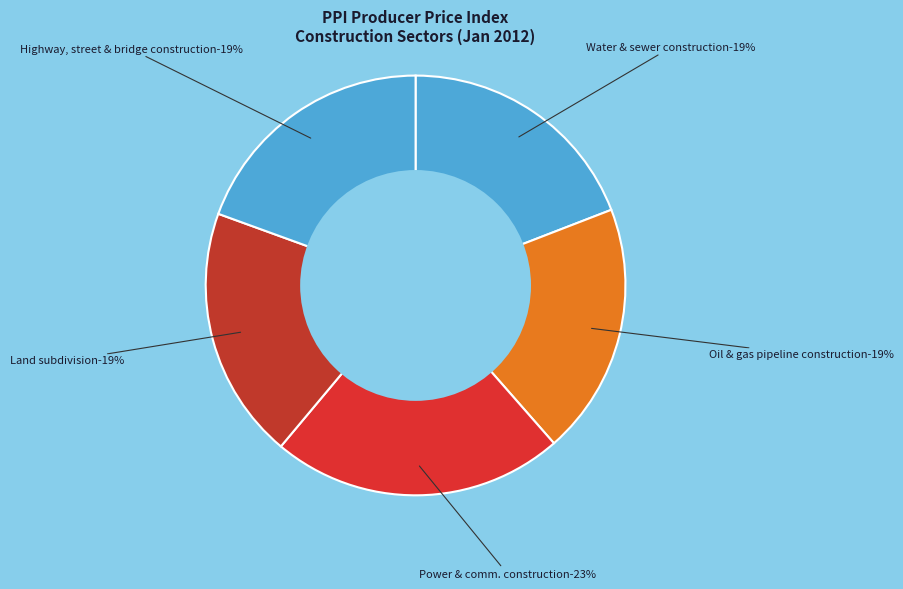

Do Water and sewer system construction and Power and communication system construction together represent more than half of the pie?

No